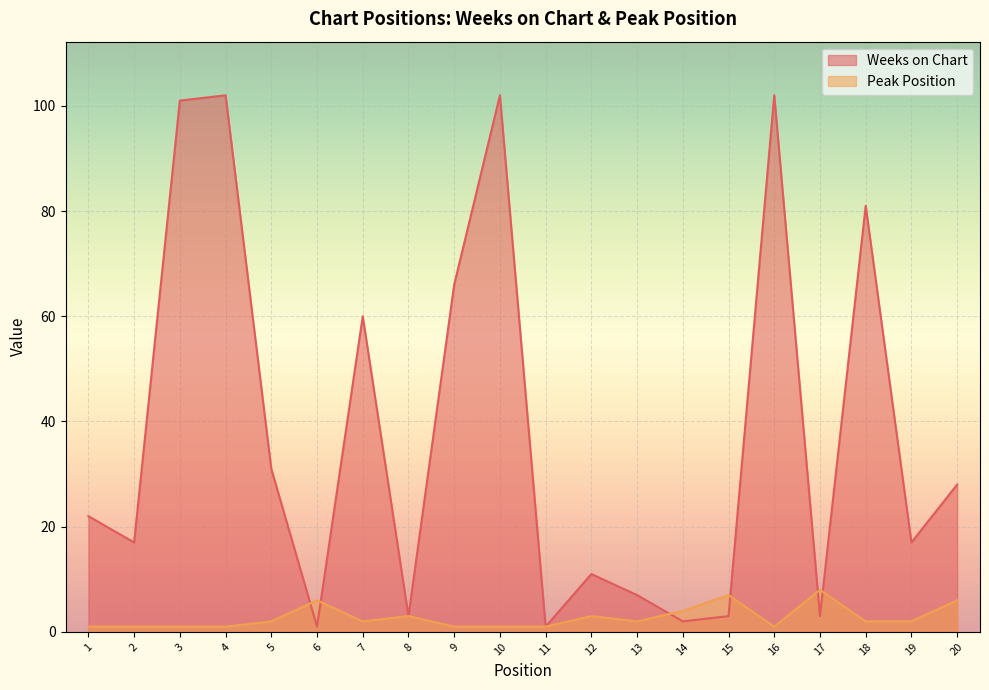

What are all the series names shown in the legend?

Weeks on Chart, Peak Position